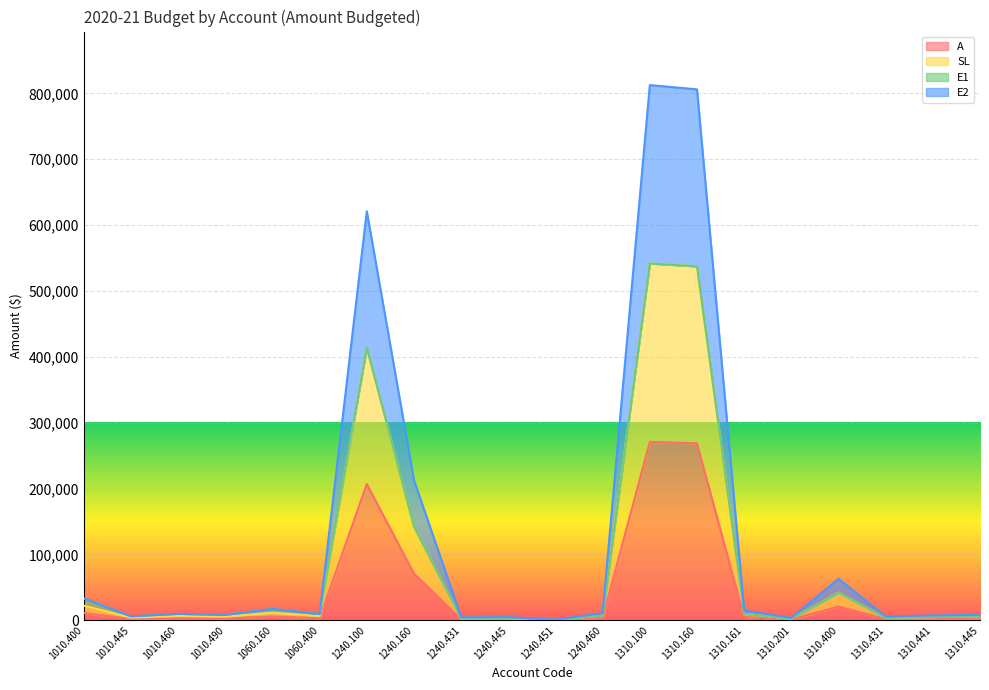

Read the A value at 1240.445, to the nearest 10.

1630